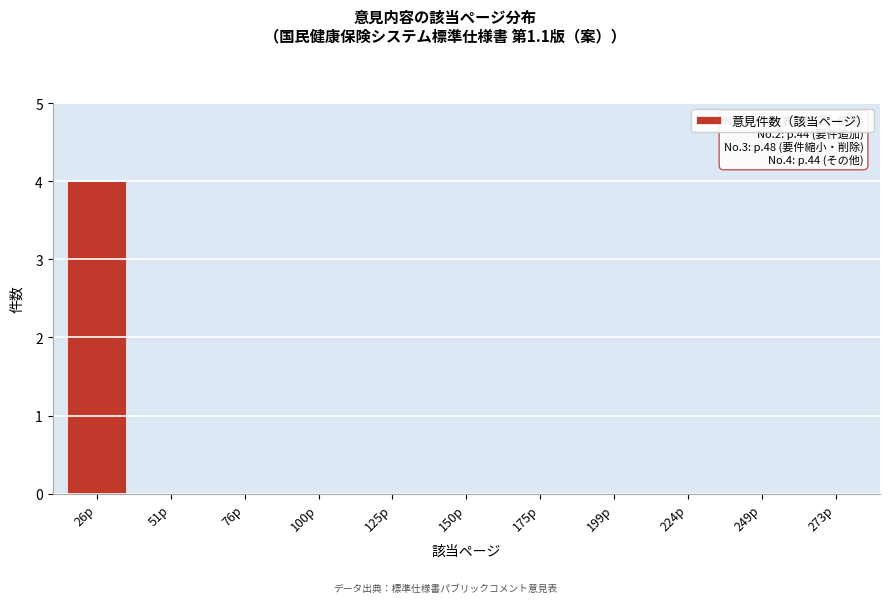

Reading left to right, list all the values displayed in this chart.

26p=4	51p=0	76p=0	100p=0	125p=0	150p=0	175p=0	199p=0	224p=0	249p=0	273p=0